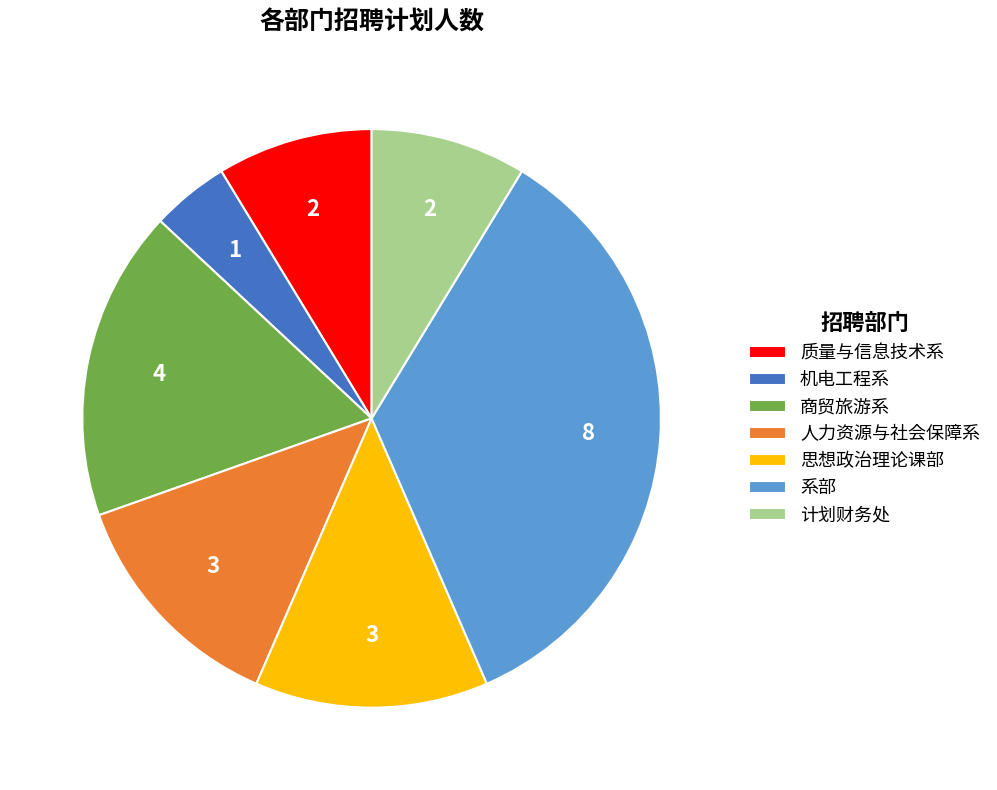

How many segments does this pie chart have?

7